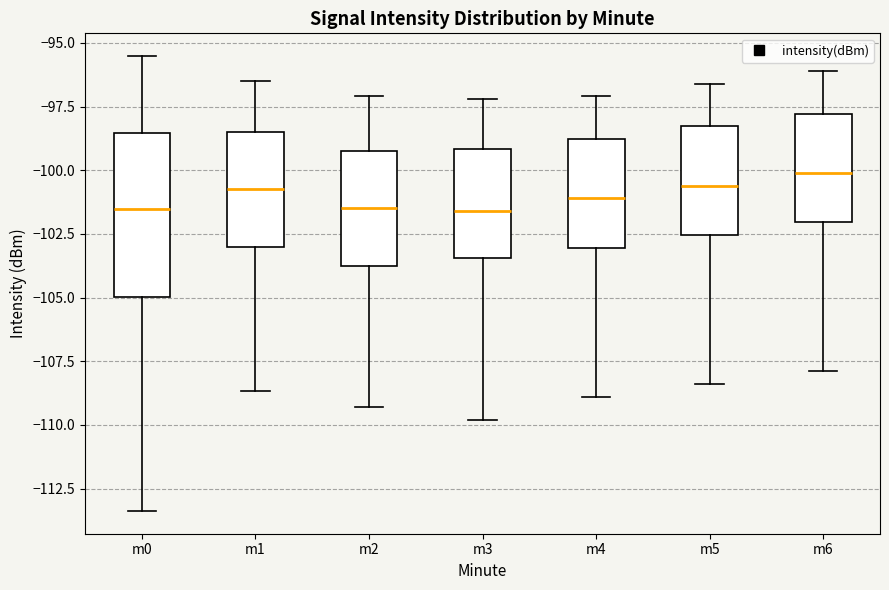

Reading left to right, read every box against the y-axis: the position of its median line, the range the box covers, and the ends of its whiskers. The values are not printed on the chart, so give them approximately, as read against the axis.

m0: median -101.5, box -105.0 to -98.5, whiskers -113.5 to -95.5
m1: median -100.5, box -103.0 to -98.5, whiskers -108.5 to -96.5
m2: median -101.5, box -103.5 to -99.0, whiskers -109.5 to -97.0
m3: median -101.5, box -103.5 to -99.0, whiskers -110.0 to -97.0
m4: median -101.0, box -103.0 to -99.0, whiskers -109.0 to -97.0
m5: median -100.5, box -102.5 to -98.5, whiskers -108.5 to -96.5
m6: median -100.0, box -102.0 to -98.0, whiskers -108.0 to -96.0